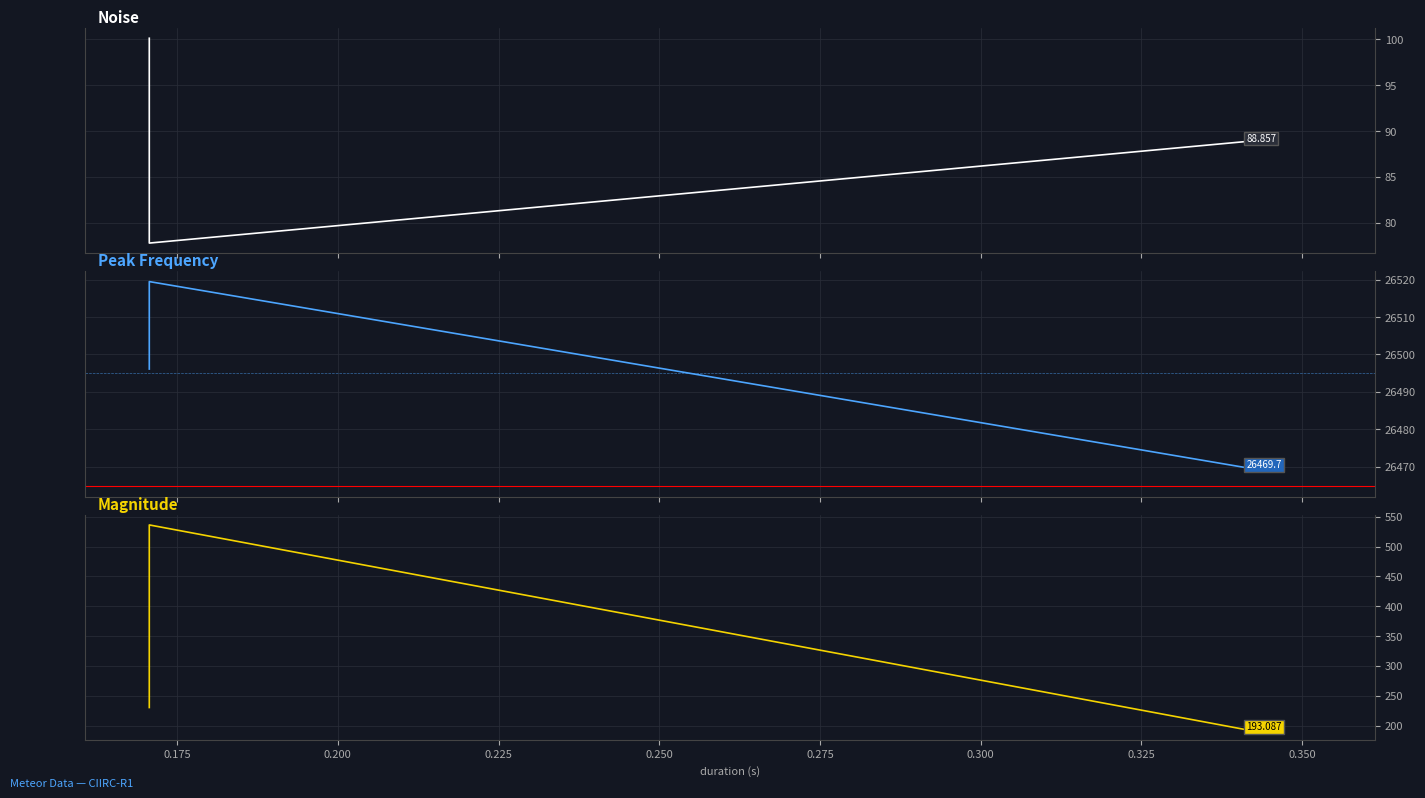

What is the difference between the maximum and second lowest values in the mag. series?

305.8